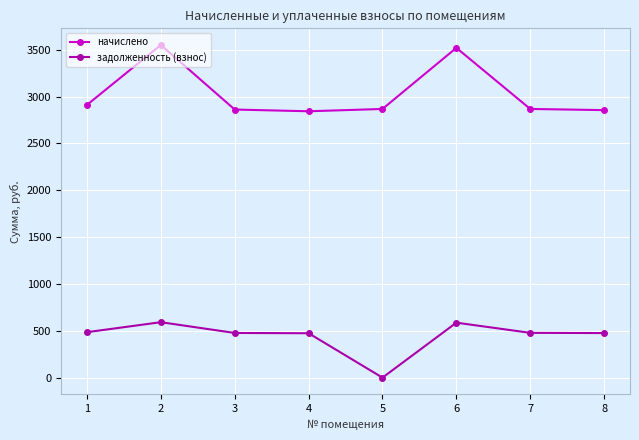

True or false: начислено and задолженность (взнос) cross at least once.

False